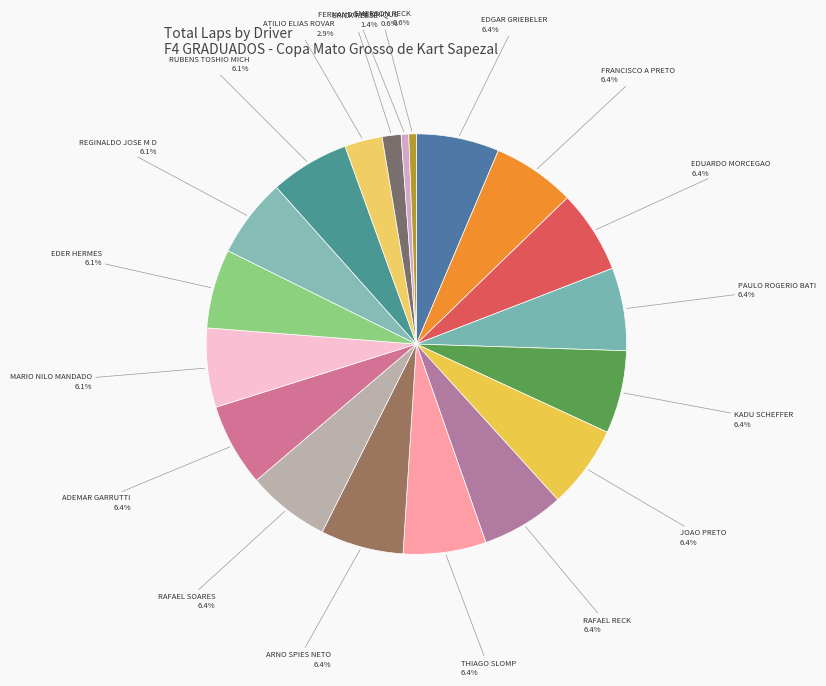

How many segments does this pie chart have?

19